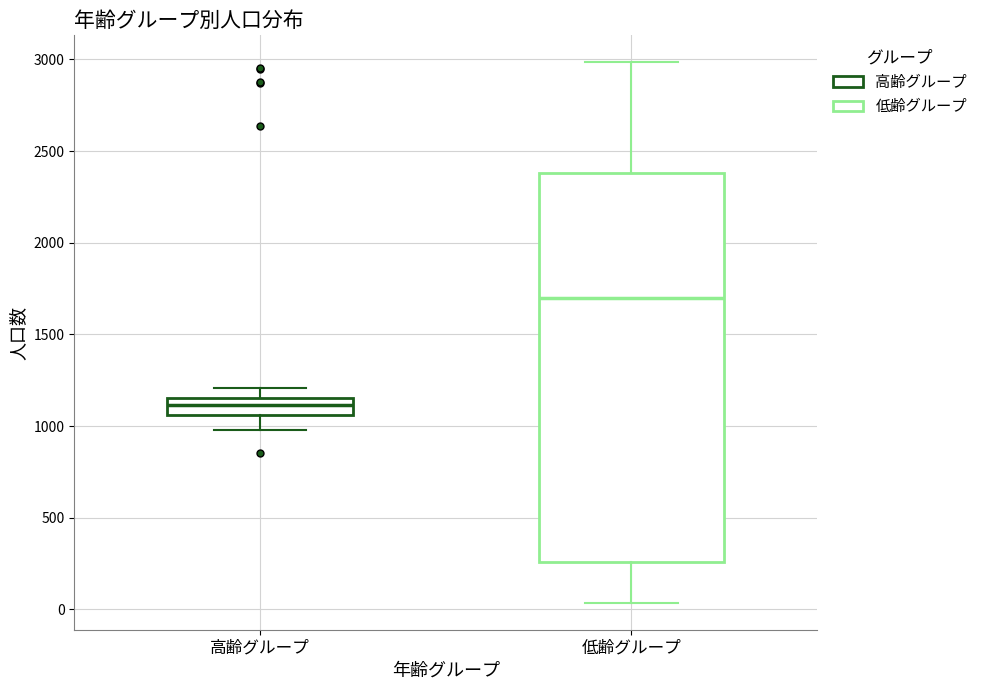

Reading left to right, read every box against the y-axis: the position of its median line, the range the box covers, and the ends of its whiskers. The values are not printed on the chart, so give them approximately, as read against the axis.

高齢グループ: median 1100, box 1050 to 1150, whiskers 1000 to 1200
低齢グループ: median 1700, box 250 to 2400, whiskers 50 to 3000